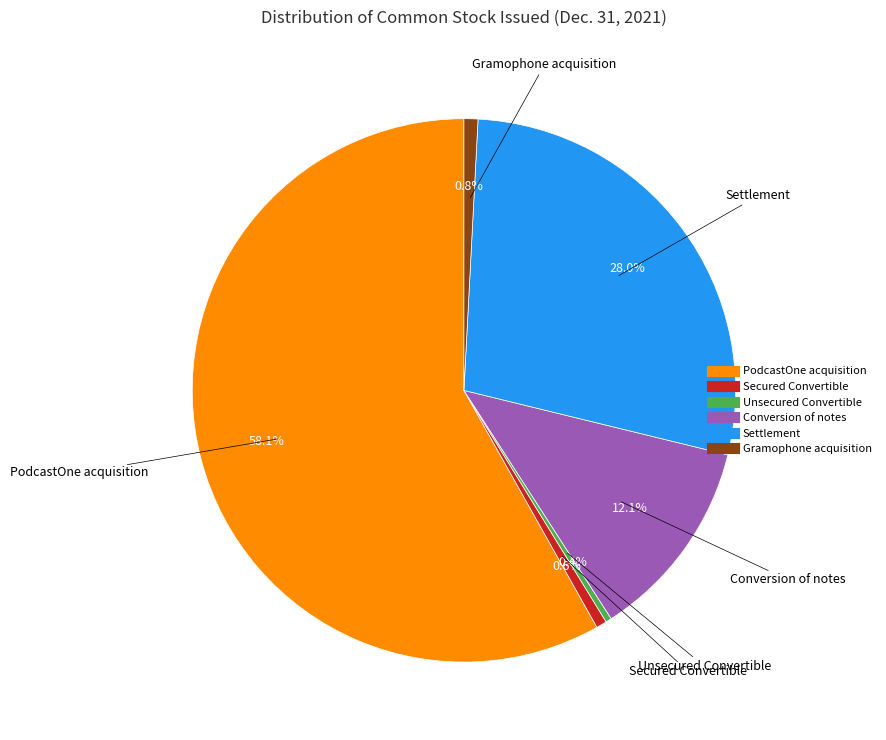

The Unsecured Convertible slice represents 14% of the pie. True or false?

False